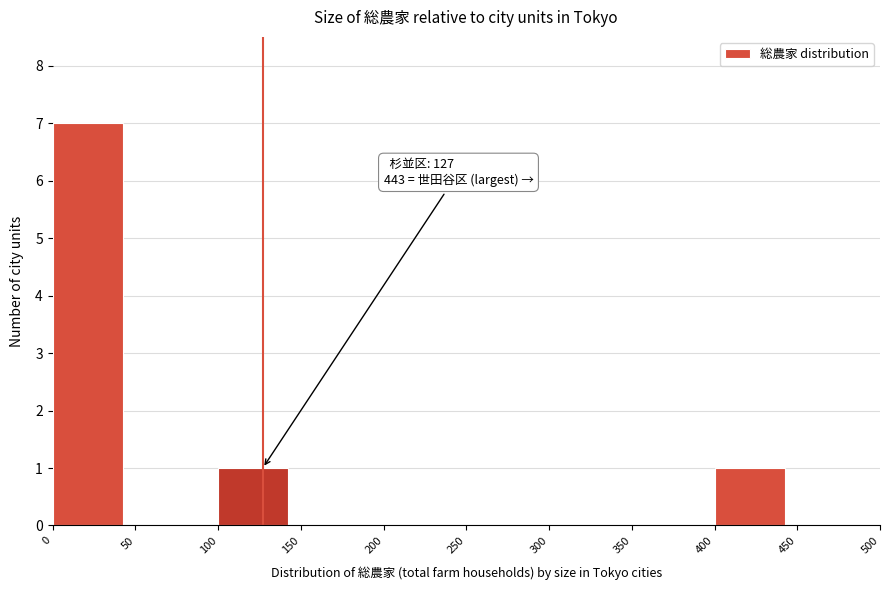

Over which range of the x-axis is the bar tallest?

0 to 50